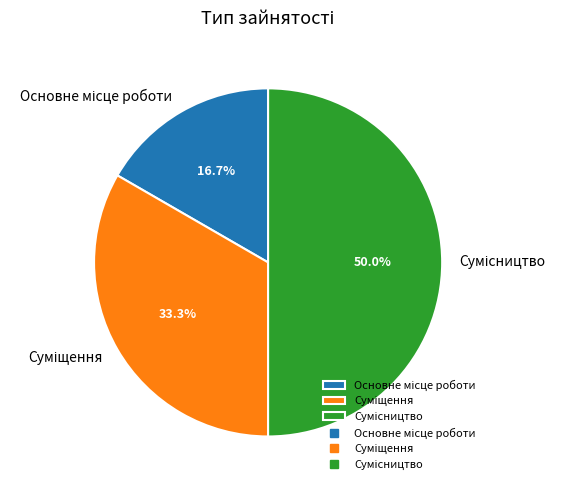

True or false: Сумісництво accounts for 50% of the total.

True